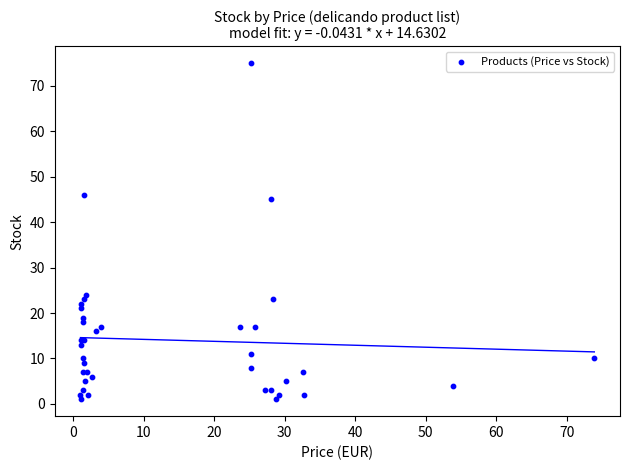

What Y value in the scatter plot is closest to 38?

45